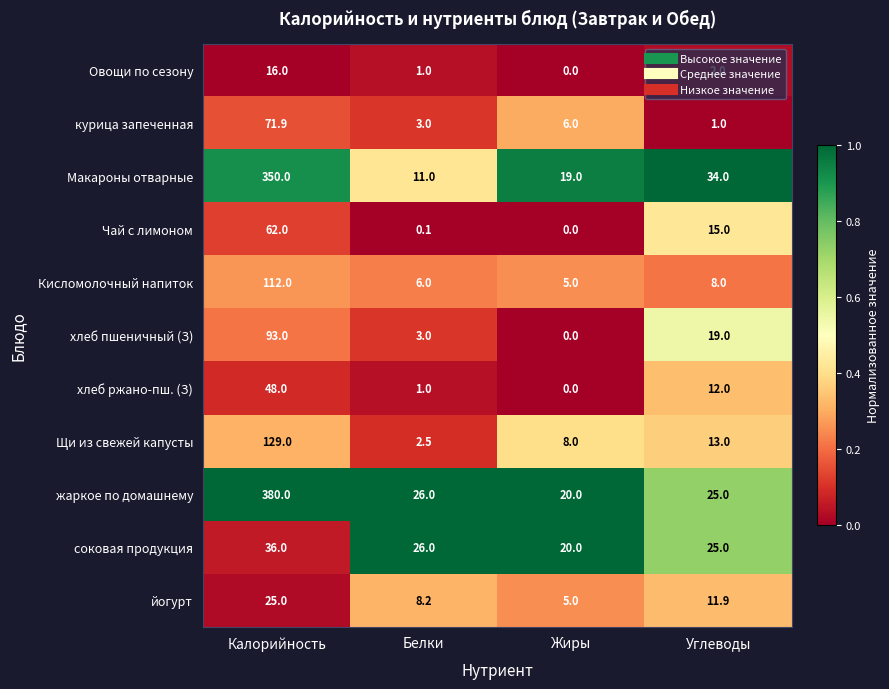

How many data points does each series have?

4